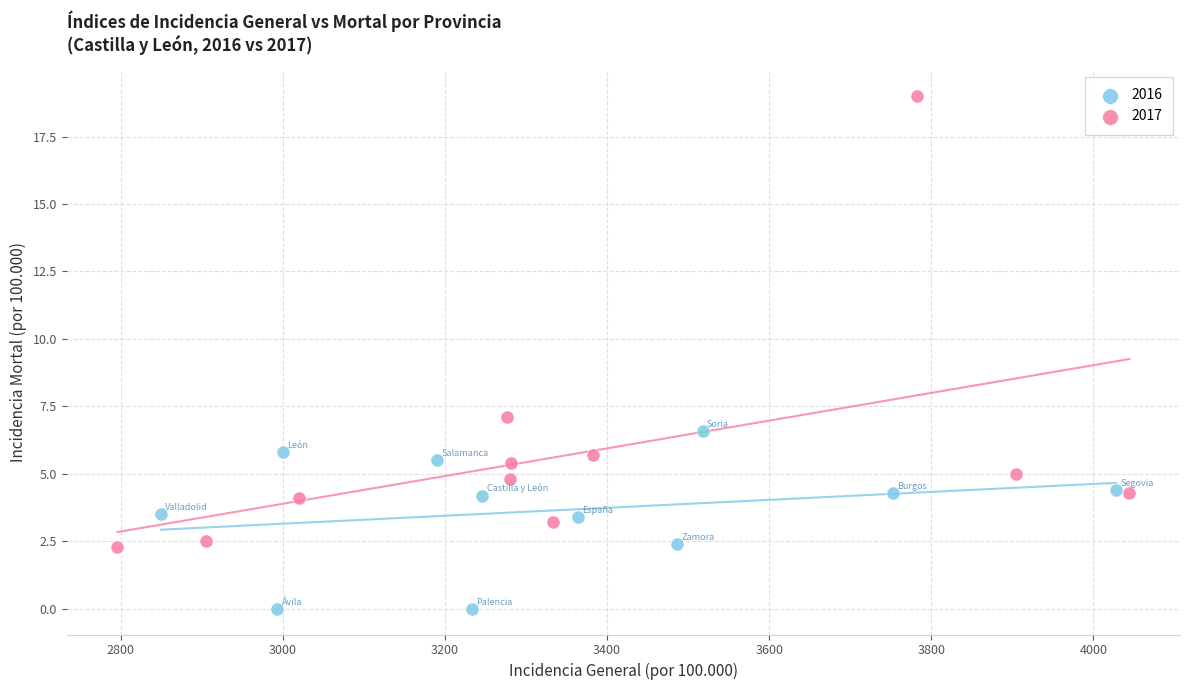

Which series has the widest spread of Y values?

2017